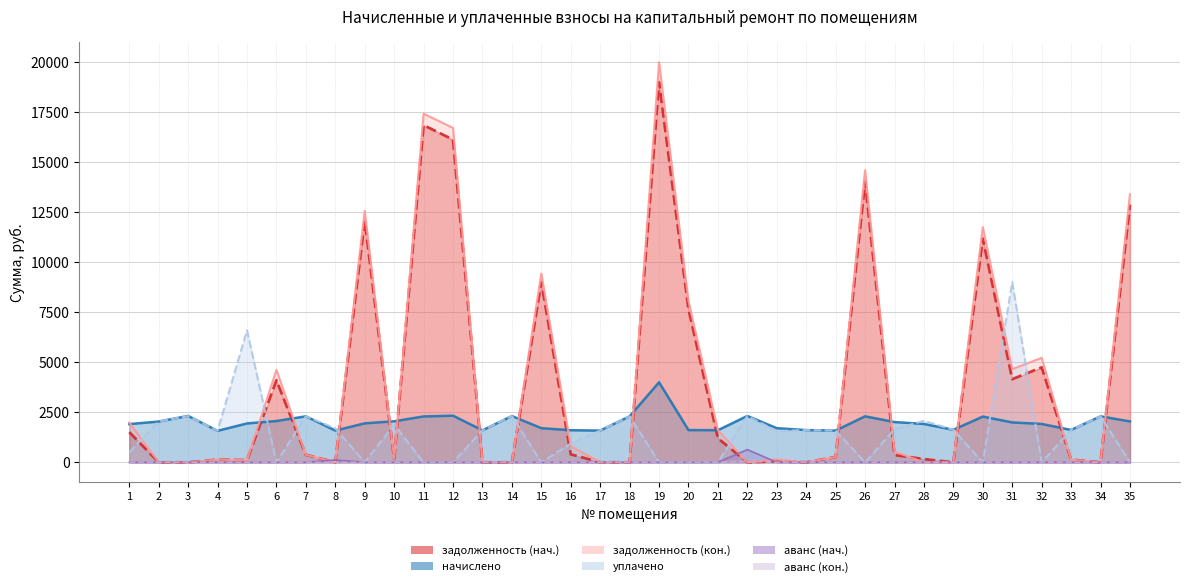

The value of задолженность (нач.) at 14 is -9333.1. True or false?

False